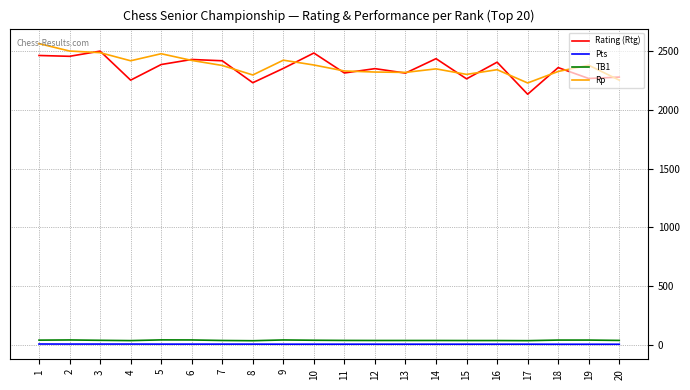

What is the maximum value shown in the chart?

2566.0